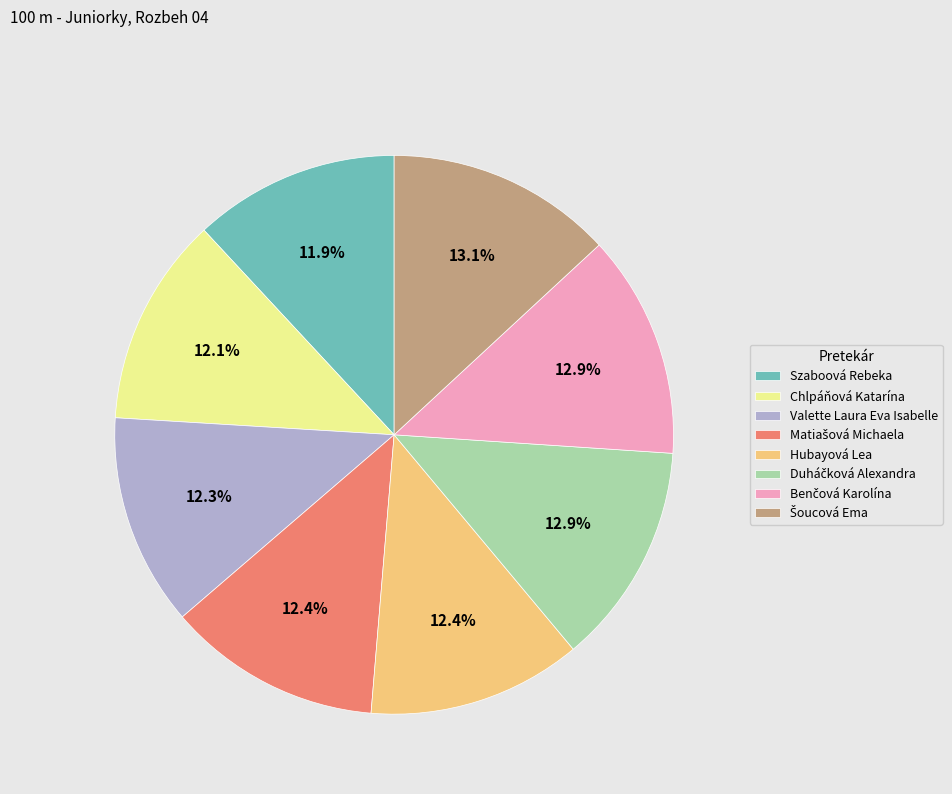

Approximately how many times larger is the value at Szaboová Rebeka compared to Valette Laura Eva Isabelle?

1.0